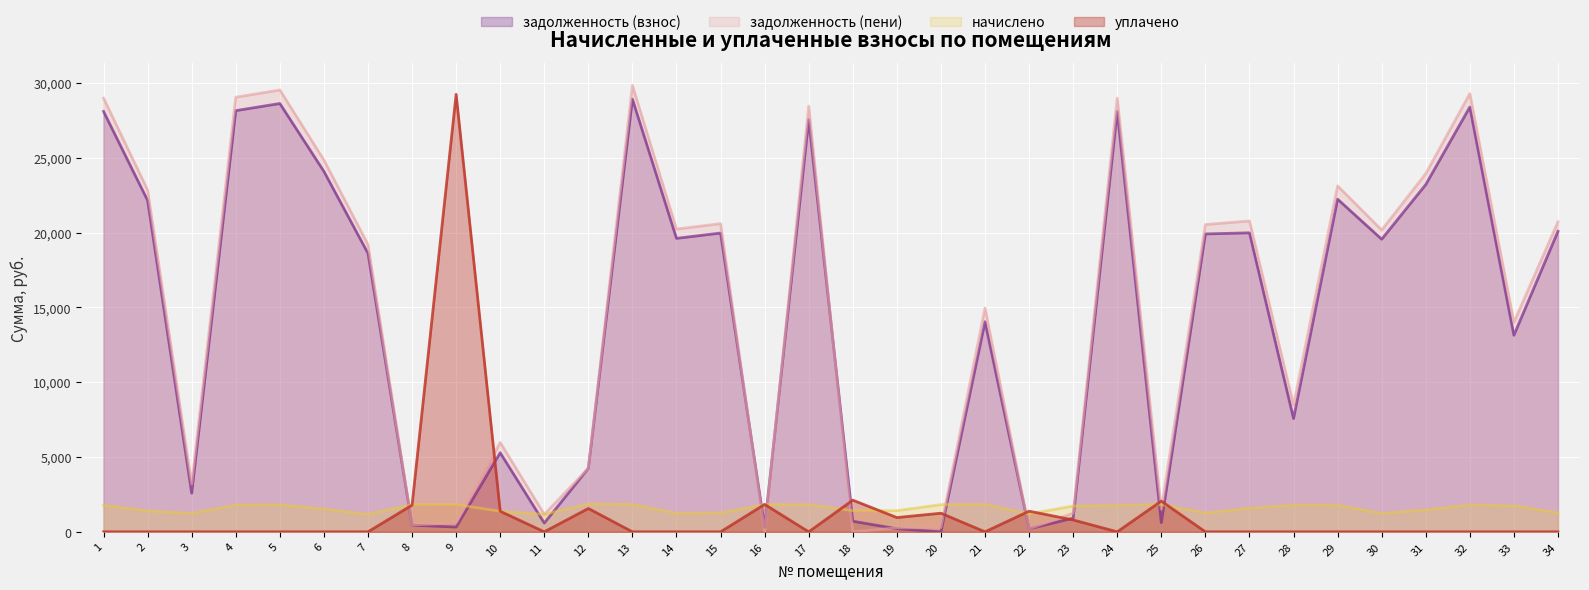

What is the difference between the maximum and minimum values in the уплачено series?

29235.8